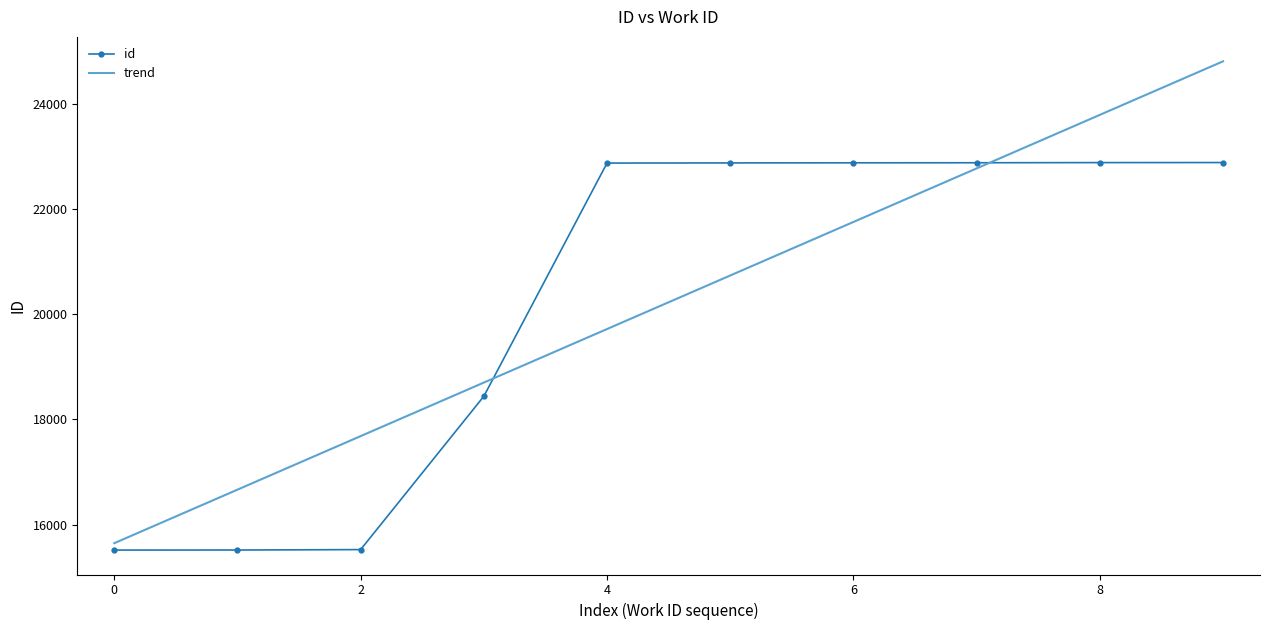

True or false: trend and id intersect in this chart.

True